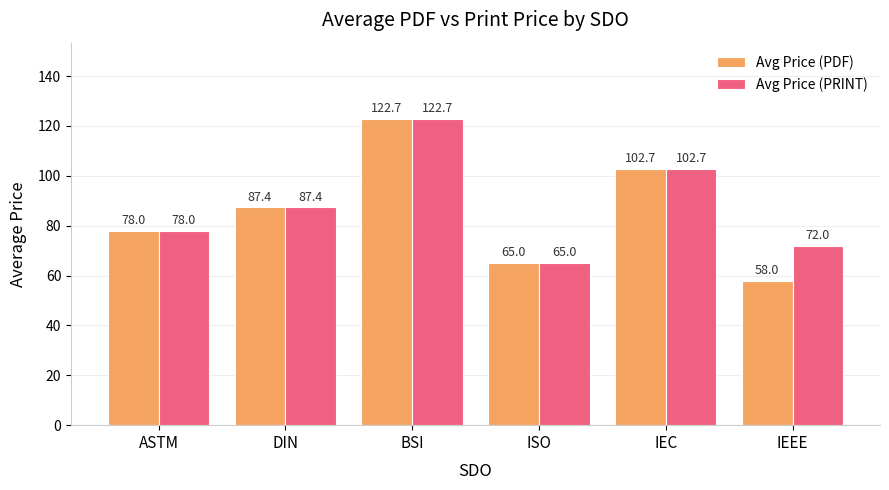

What value does the Avg Price (PDF) series have at IEC?

102.7